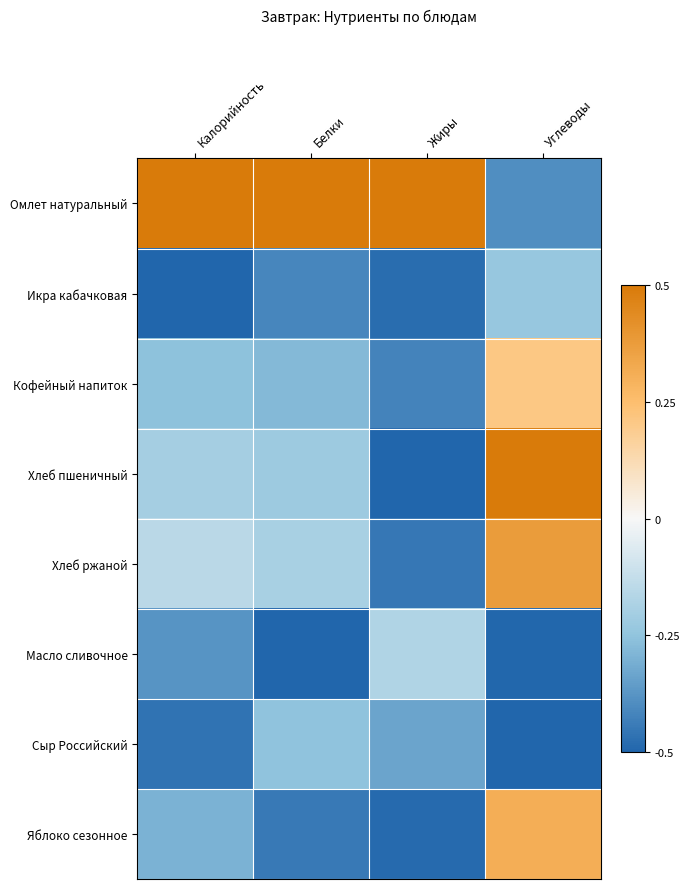

How many data points does each series have?

4